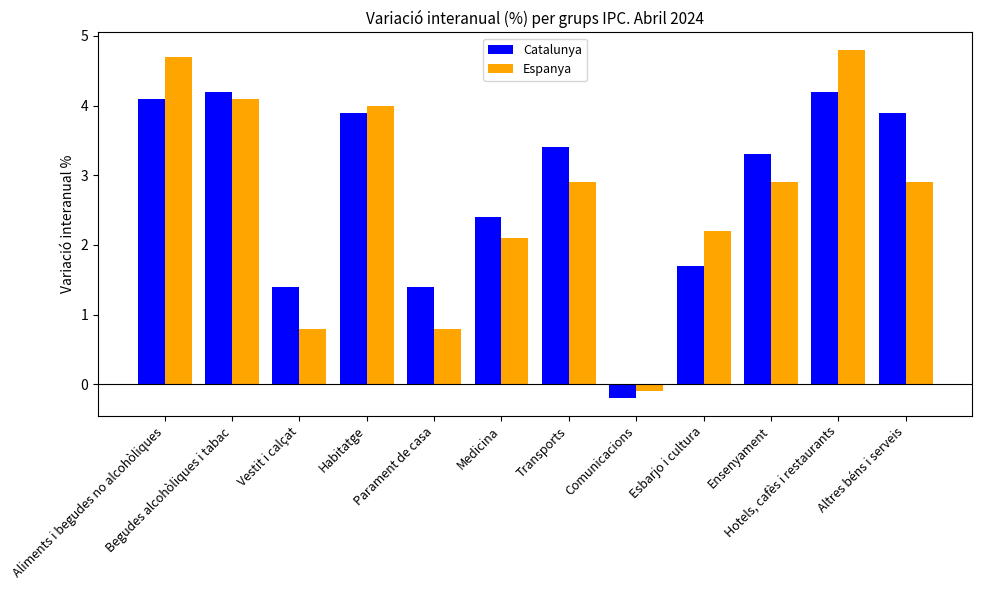

Reading right to left, extract all data points from this chart.

Catalunya: 3.9	4.2	3.3	1.7	-0.2	3.4	2.4	1.4	3.9	1.4	4.2	4.1
Espanya: 2.9	4.8	2.9	2.2	-0.1	2.9	2.1	0.8	4.0	0.8	4.1	4.7